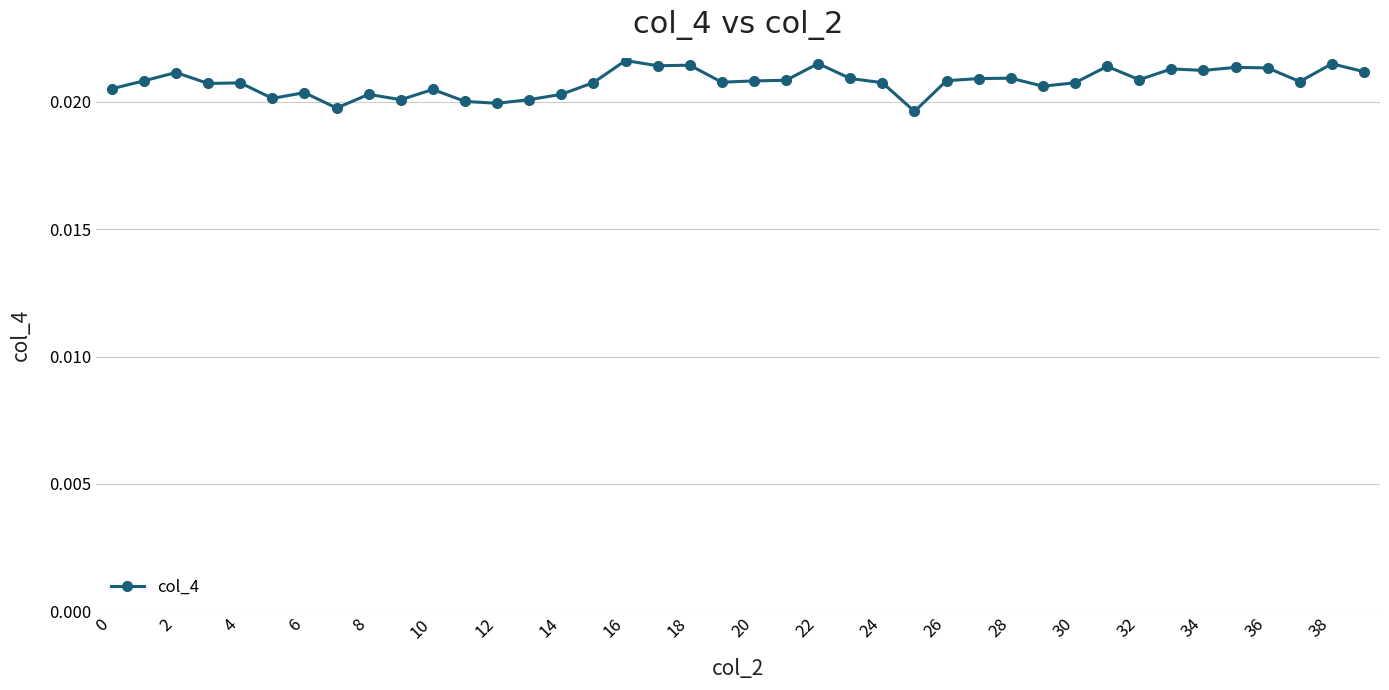

What is the sum of all values?

0.8